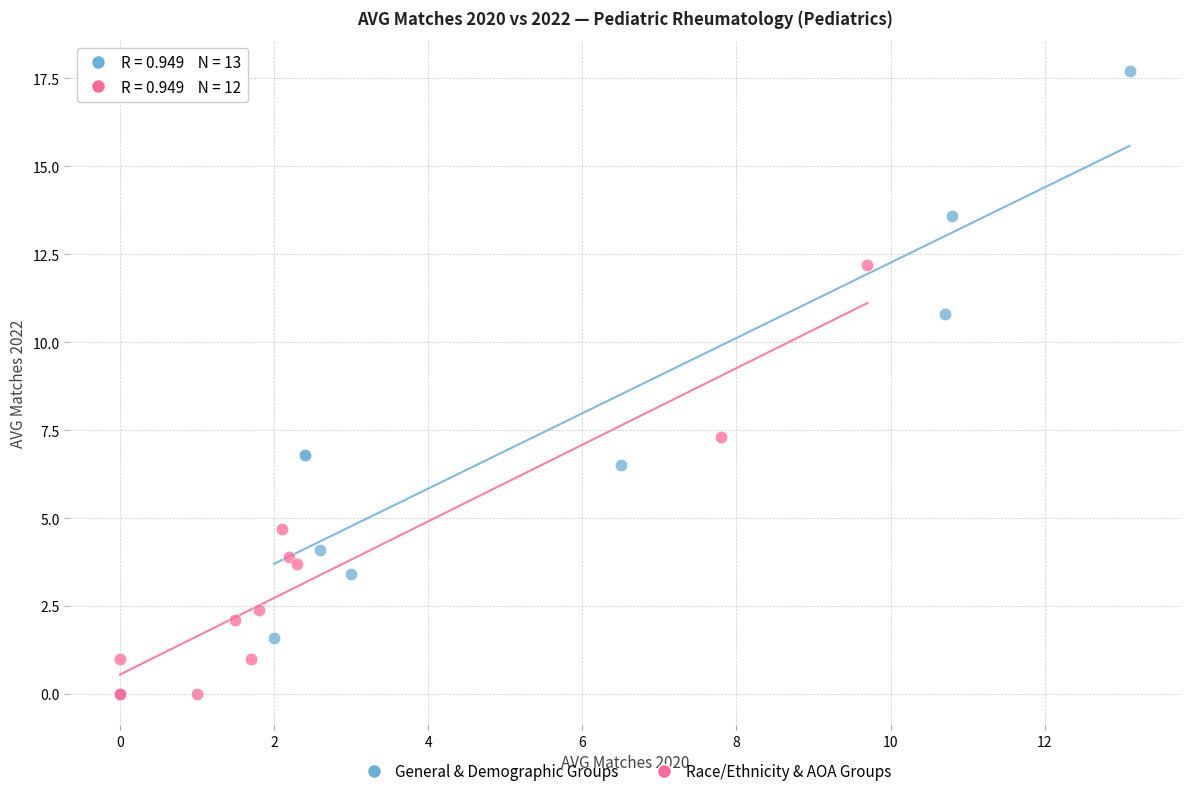

Which series has the widest spread of Y values?

General & Demographic Groups